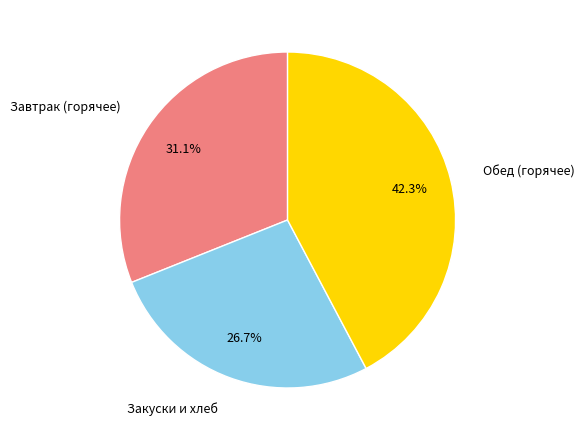

Is there any slice that represents more than half of the pie?

No